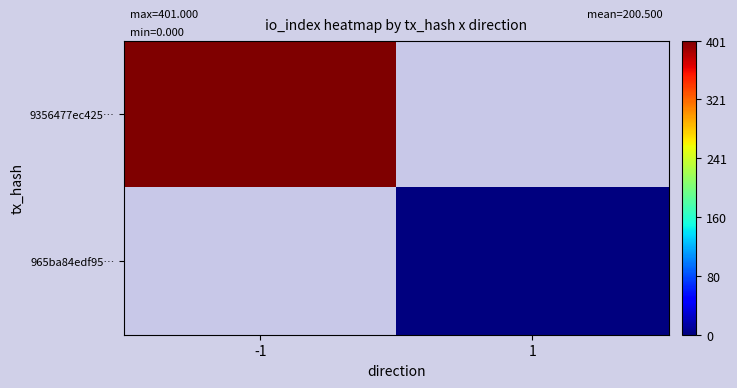

How many values in 9356477ec425… are above zero?

1